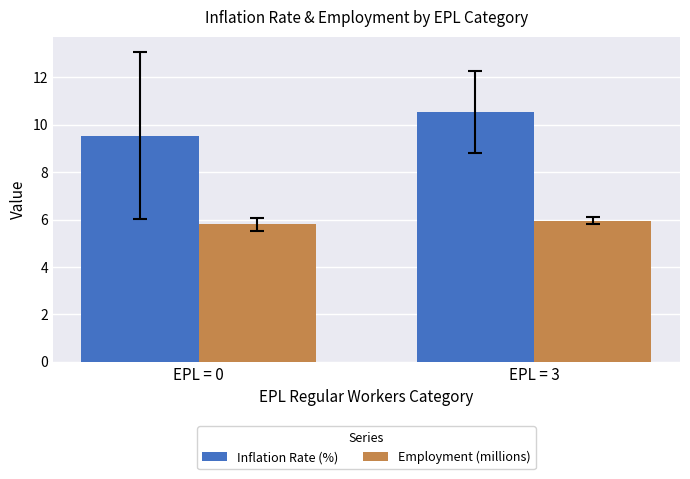

Reading left to right, list all the values displayed in this chart.

Inflation Rate (%): EPL = 0=9.5	EPL = 3=10.5
Employment (millions): EPL = 0=5.8	EPL = 3=5.9